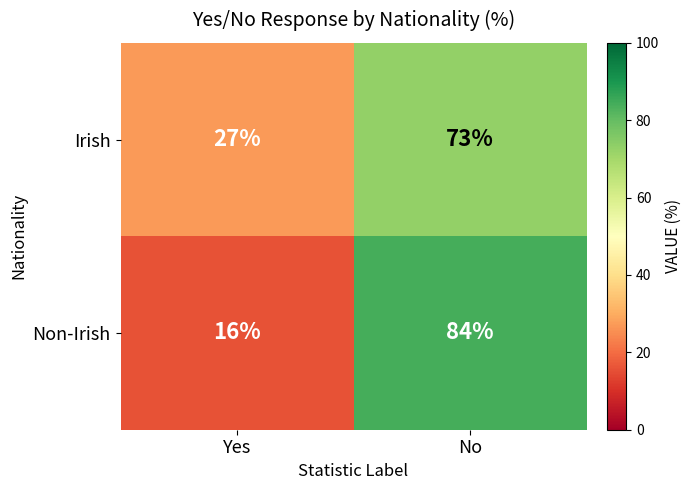

Reading left to right, transcribe all the data shown in this chart.

Irish: Yes=27	No=73
Non-Irish: Yes=16	No=84